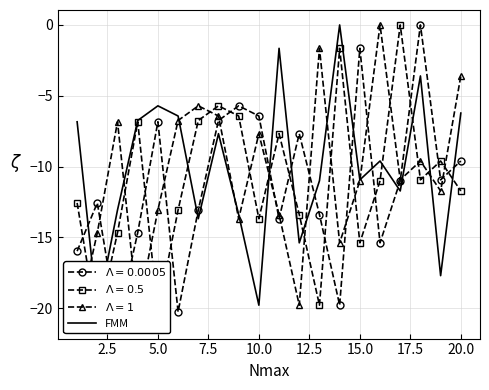

Which has a higher value, 15.0 or 7.5?

15.0